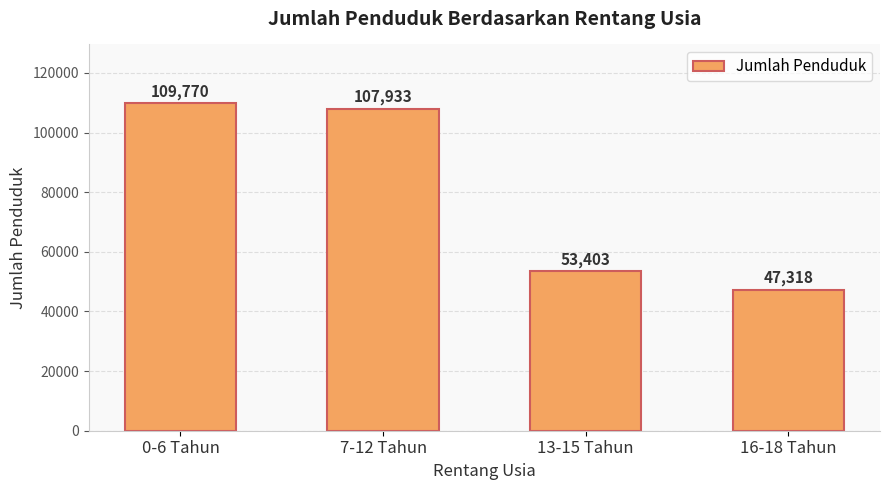

How many series are shown in this chart?

1